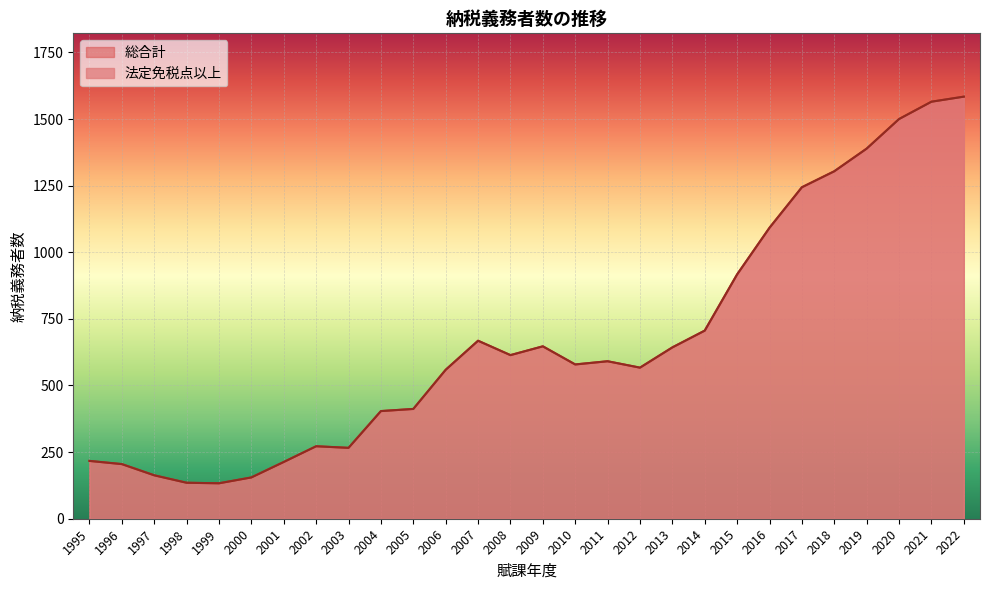

Which series has the largest range (max minus min)?

法定免税点以上